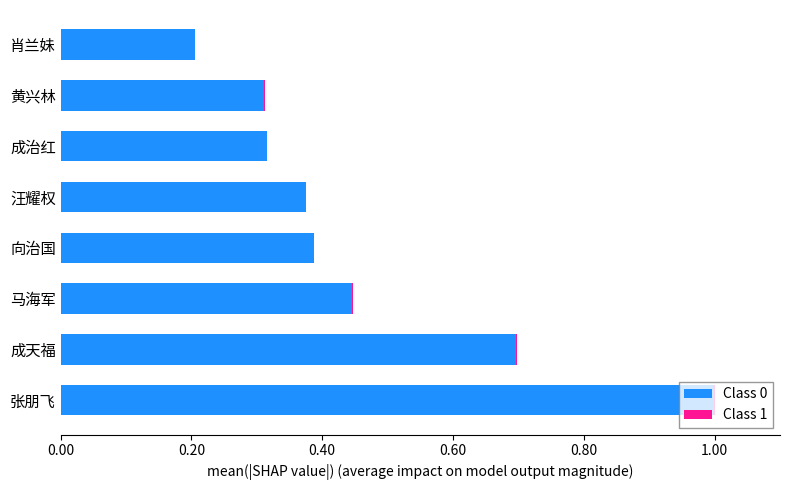

The value of Class 0 at 黄兴林 is 0.5. True or false?

False